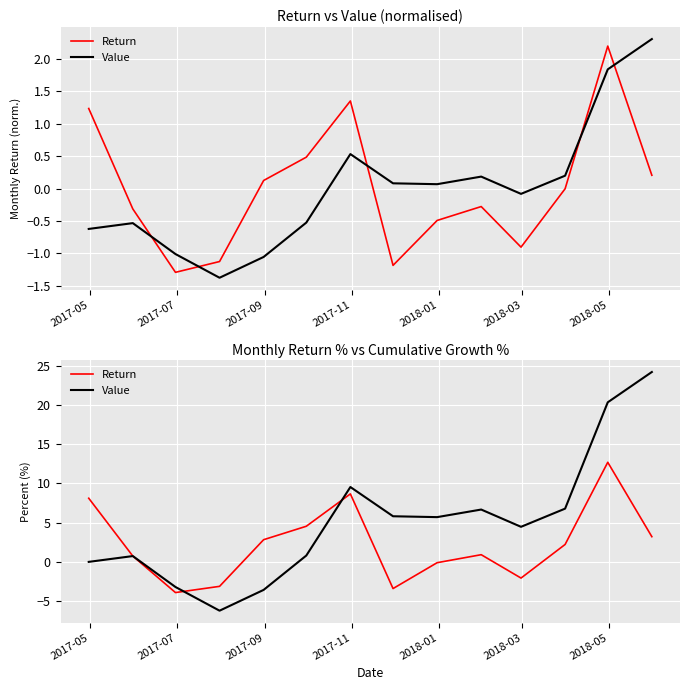

The value of Return at 13 is 5.2. True or false?

False